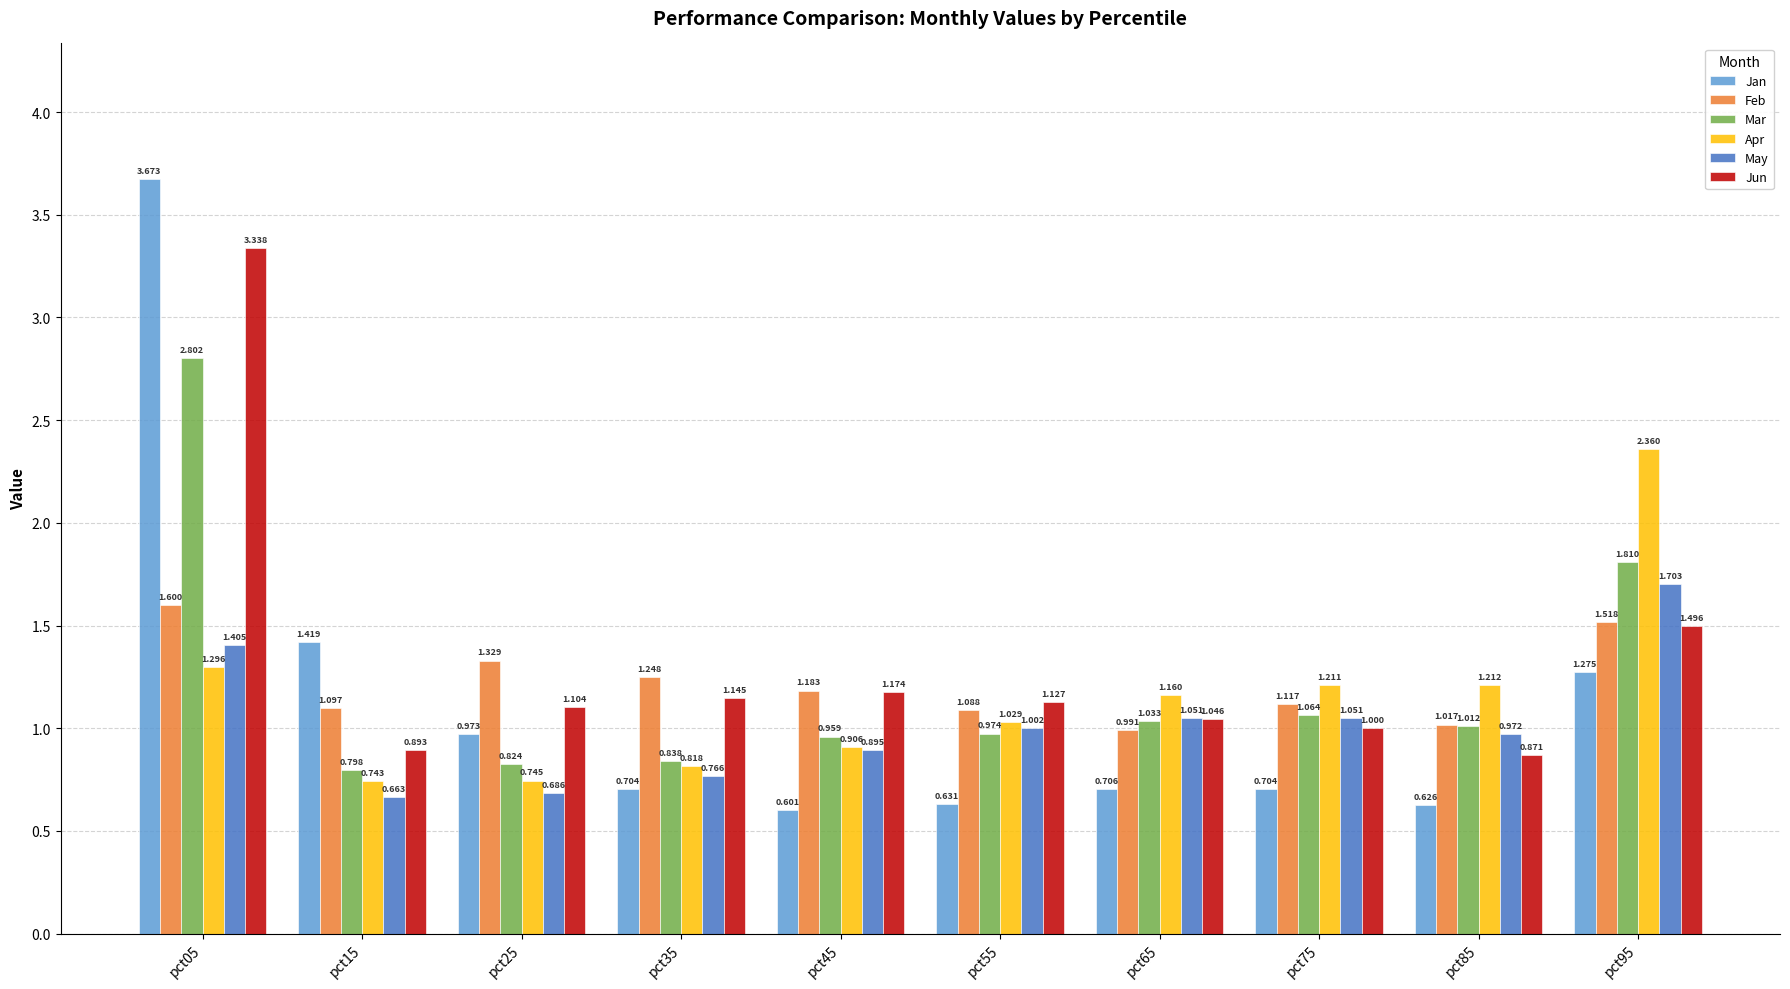

Rank the series at pct35 from lowest to highest value.

Jan, May, Apr, Mar, Jun, Feb